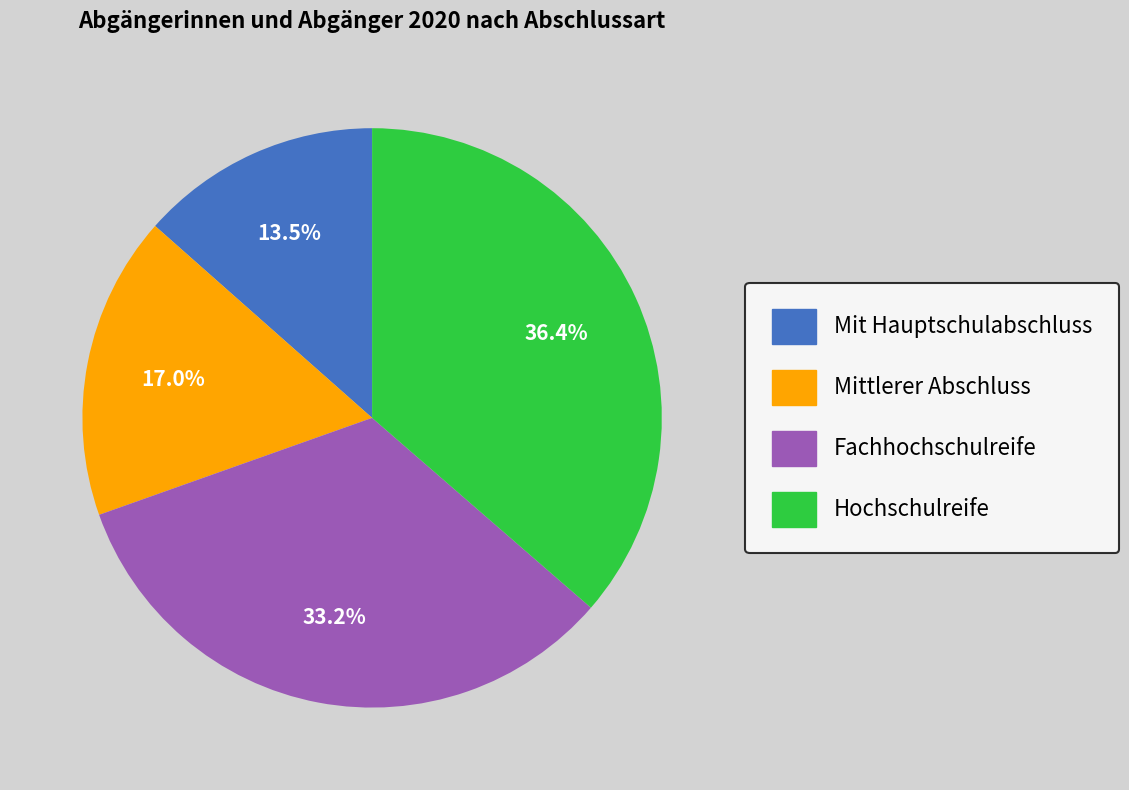

True or false: Mittlerer Abschluss accounts for 17% of the total.

True